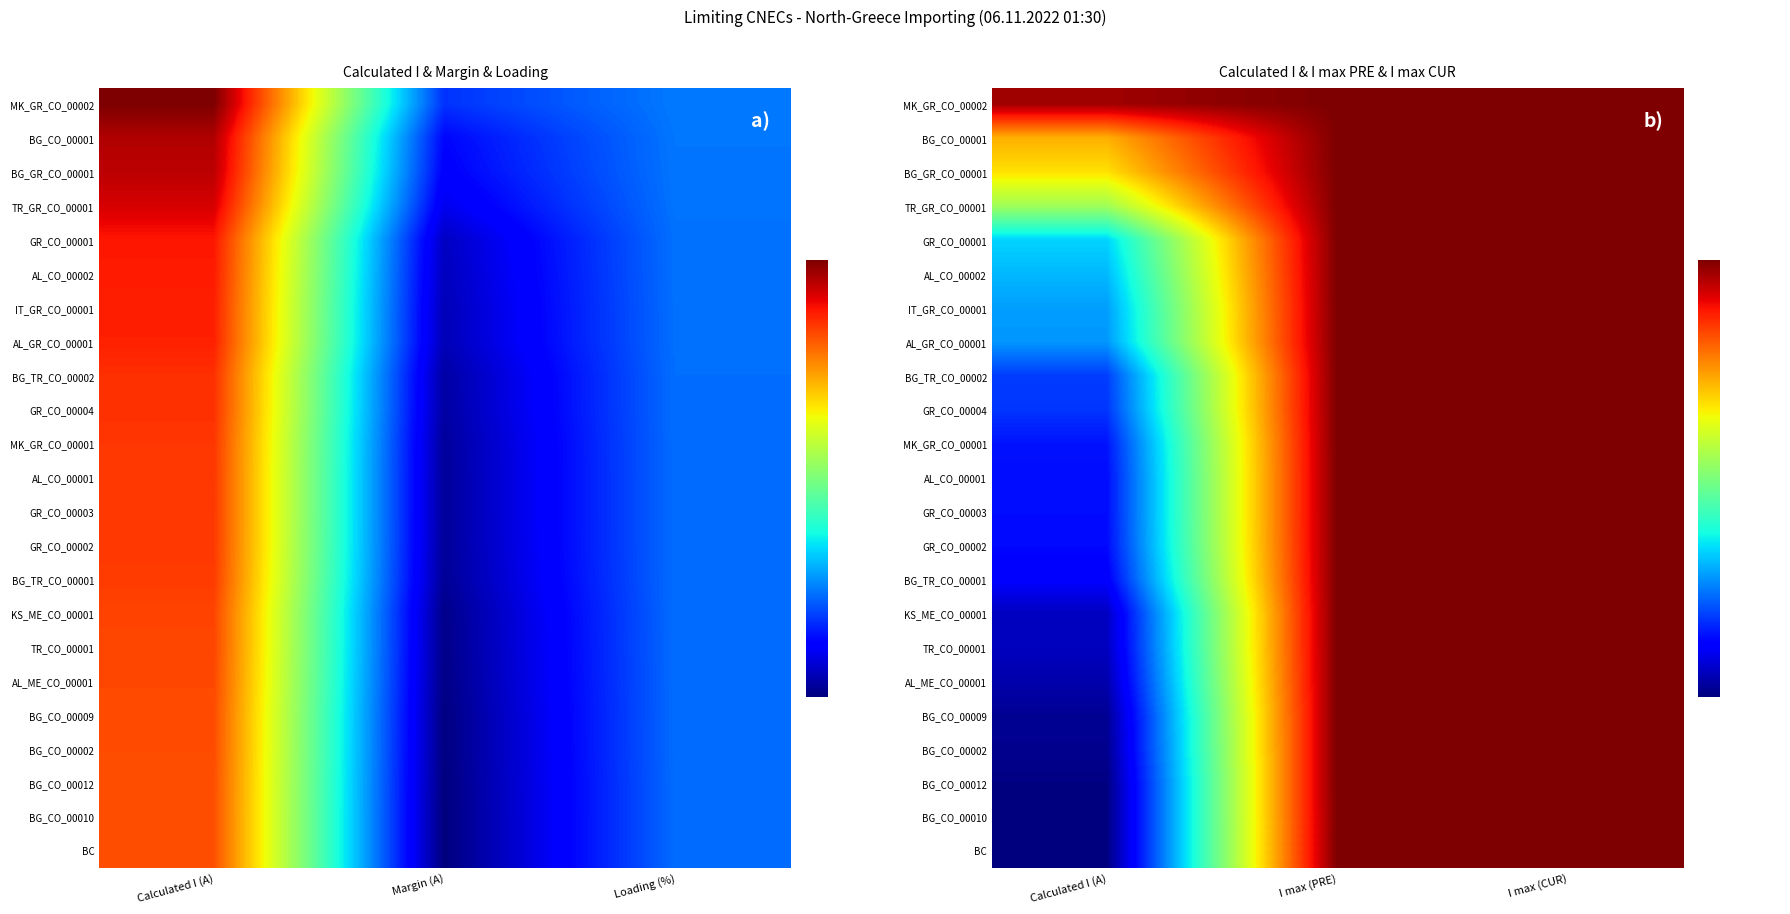

Is the value of BC at I max (PRE) greater than the value of TR_GR_CO_00001 at I max (CUR)?

No